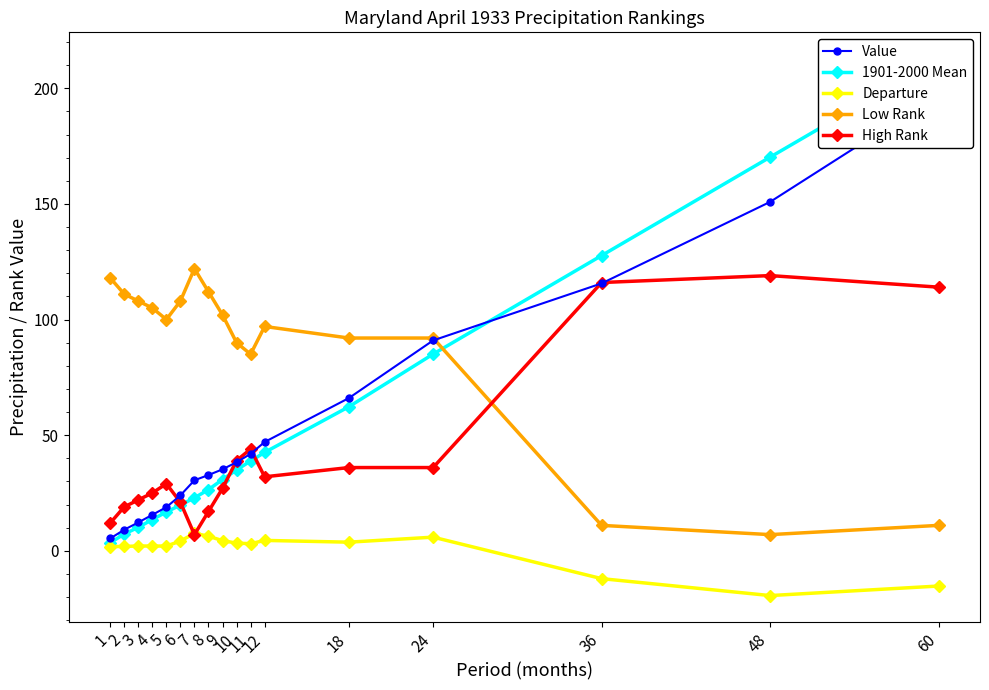

Reading right to left, list all the values displayed in this chart.

Value: 197.3	150.9	115.6	91.0	66.0	47.0	41.9	38.3	35.2	32.8	30.5	24.0	18.9	15.6	12.3	9.1	5.3
1901-2000 Mean: 212.6	170.2	127.7	85.1	62.3	42.5	38.8	35.0	30.8	26.5	22.9	19.8	16.8	13.5	10.2	7.3	3.5
Departure: -15.2	-19.4	-12.0	5.9	3.7	4.5	3.1	3.3	4.4	6.3	7.6	4.2	2.1	2.0	2.1	1.9	1.9
Low Rank: 11.0	7.0	11.0	92.0	92.0	97.0	85.0	90.0	102.0	112.0	122.0	108.0	100.0	105.0	108.0	111.0	118.0
High Rank: 114.0	119.0	116.0	36.0	36.0	32.0	44.0	39.0	27.0	17.0	7.0	21.0	29.0	25.0	22.0	19.0	12.0